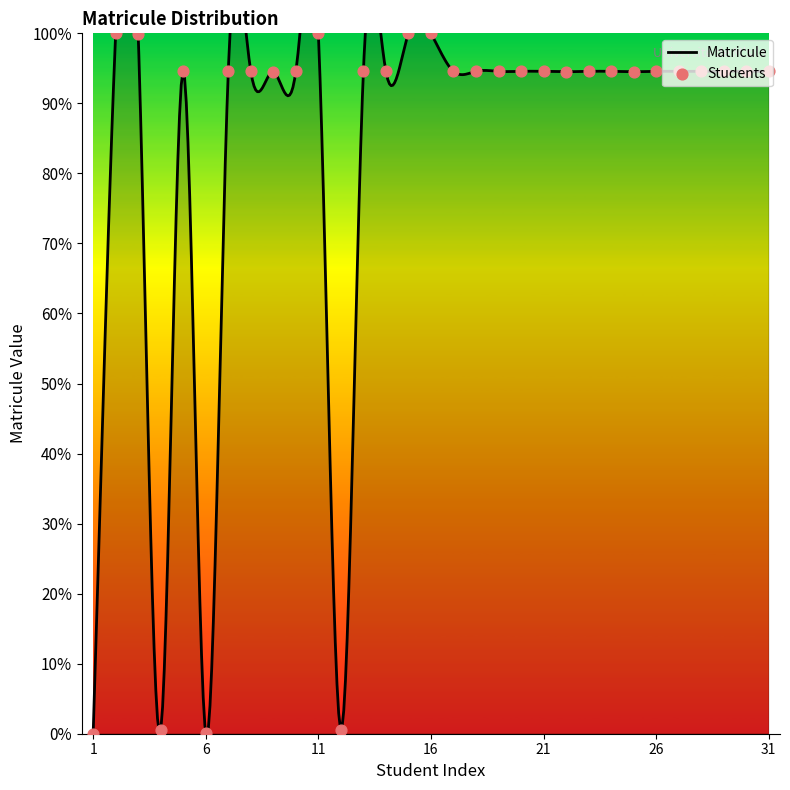

Approximately how many times larger is the value at 9 compared to 26?

1.0